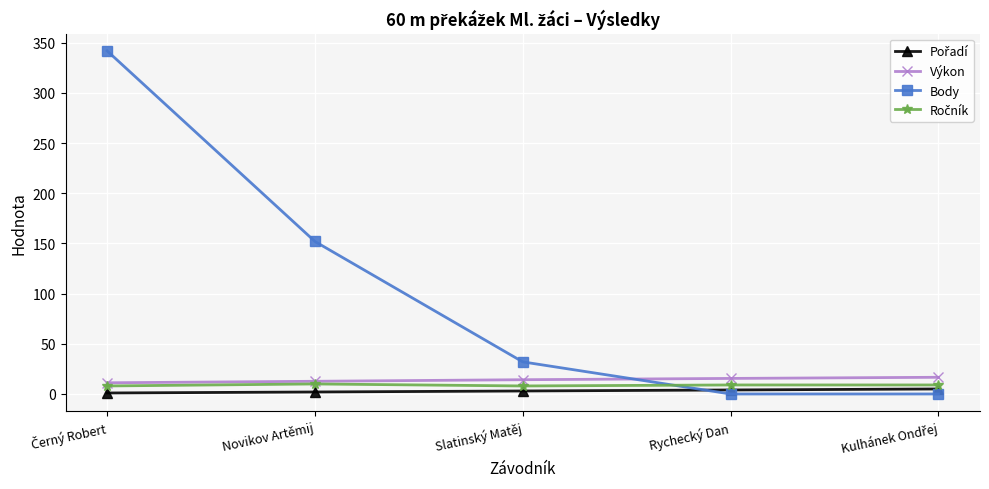

What is the label of the 3rd point from the right?

Slatinský Matěj